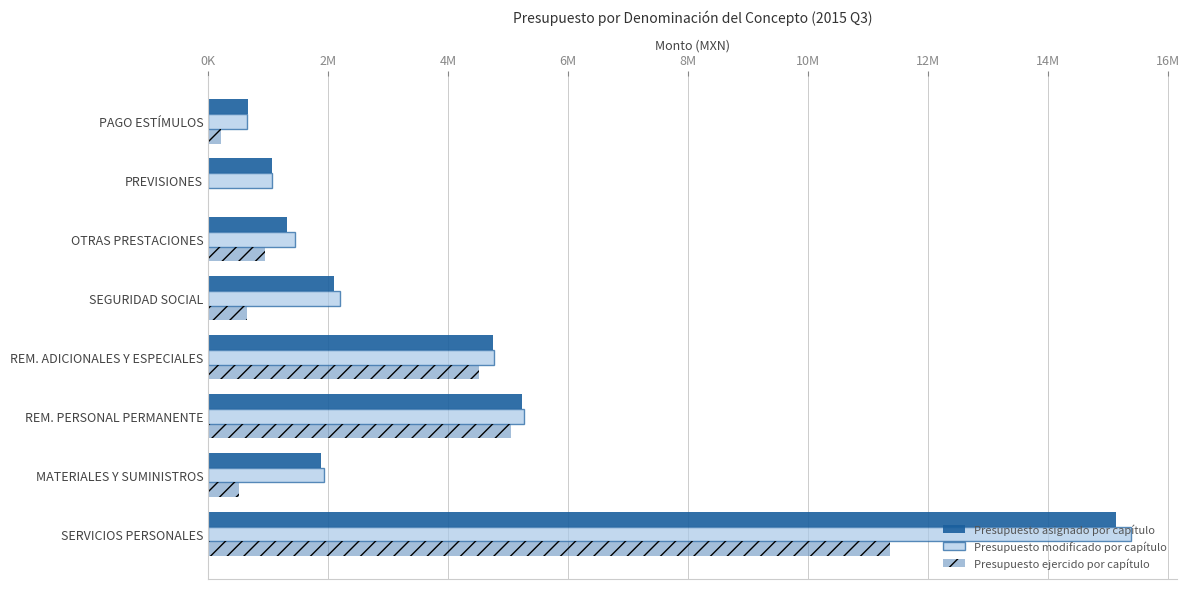

What are all the series names shown in the legend?

Presupuesto asignado por capítulo, Presupuesto modificado por capítulo, Presupuesto ejercido por capítulo